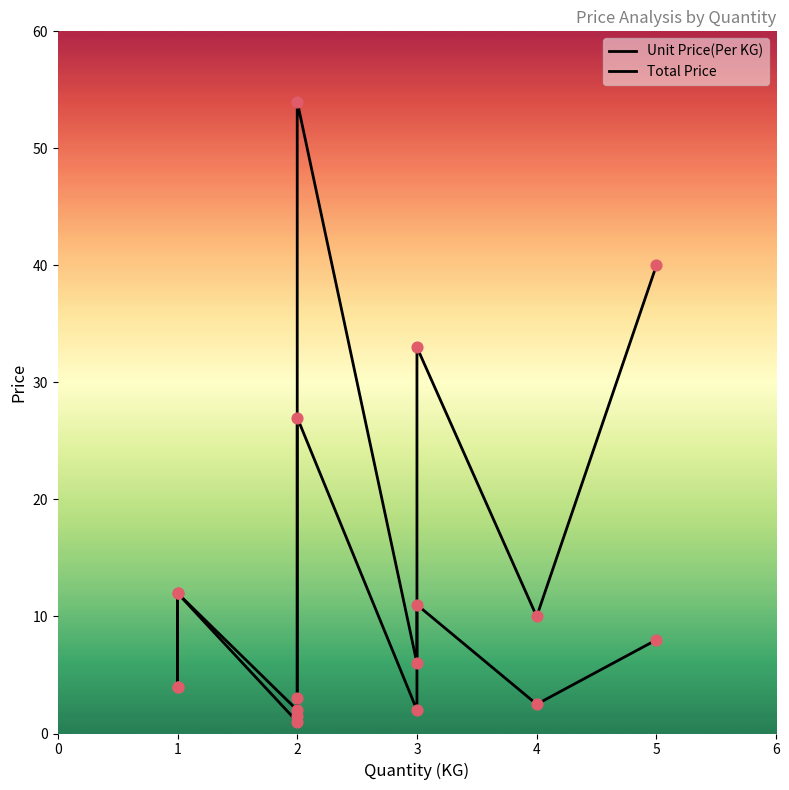

Which series has the largest Y range (max minus min)?

Total Price